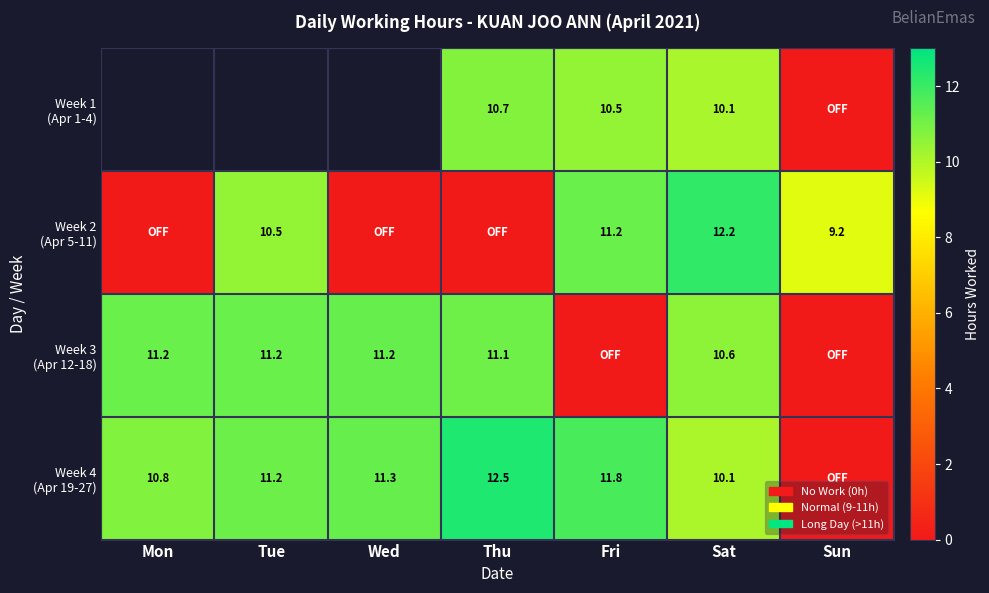

At which category is the sum across all series the highest?

Sat